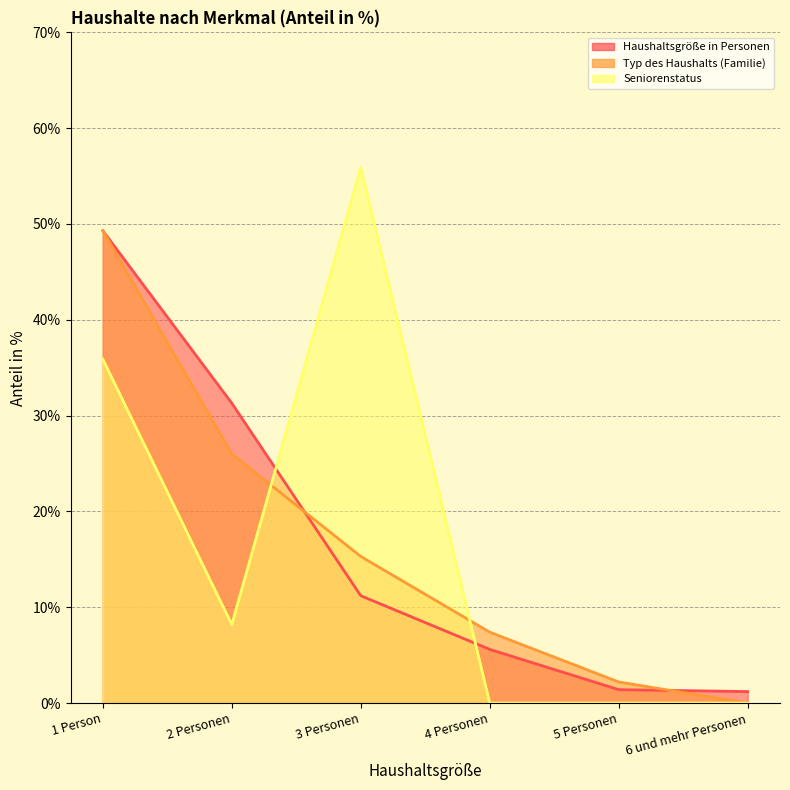

Reading right to left, what are all the values shown in this chart?

Haushaltsgröße in Personen: 1.2	1.4	5.6	11.2	31.3	49.3
Typ des Haushalts (Familie): 0.0	2.2	7.4	15.3	26.0	49.3
Seniorenstatus: 0.0	0.0	0.0	55.9	8.2	35.9